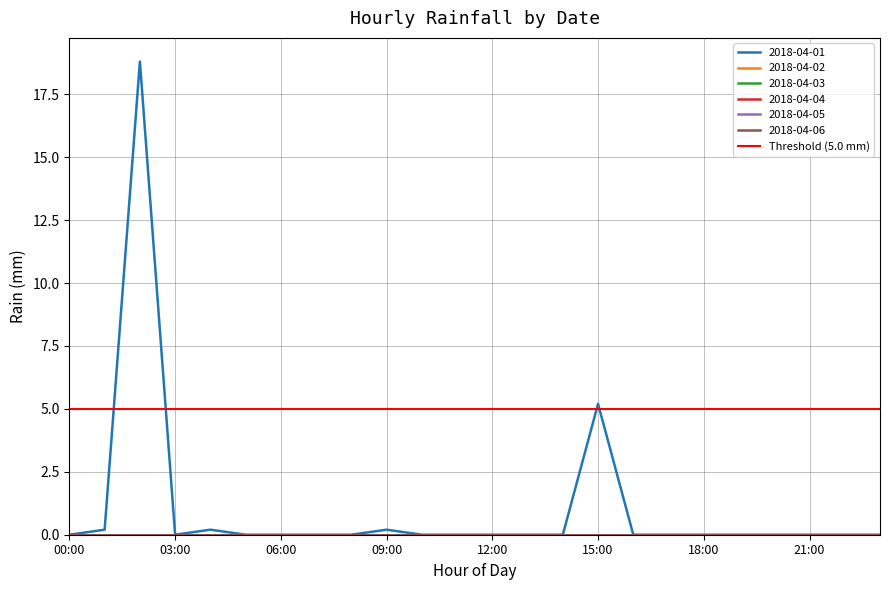

Rank the categories by 2018-04-06 value from lowest to highest.

00:00, 01:00, 02:00, 03:00, 04:00, 05:00, 06:00, 07:00, 08:00, 09:00, 10:00, 11:00, 12:00, 13:00, 14:00, 15:00, 16:00, 17:00, 18:00, 19:00, 20:00, 21:00, 22:00, 23:00